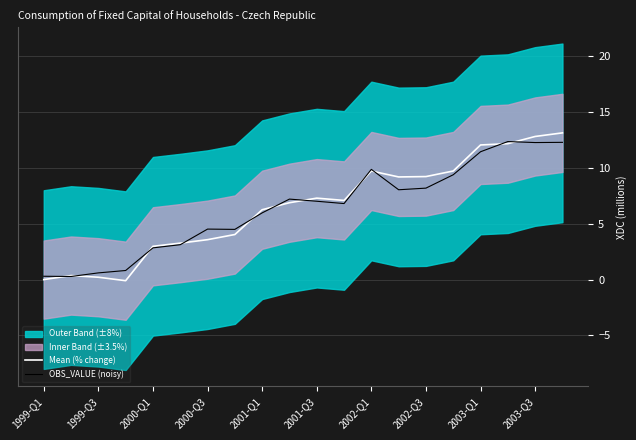

Which series has the largest total across all categories?

Mean (% change)